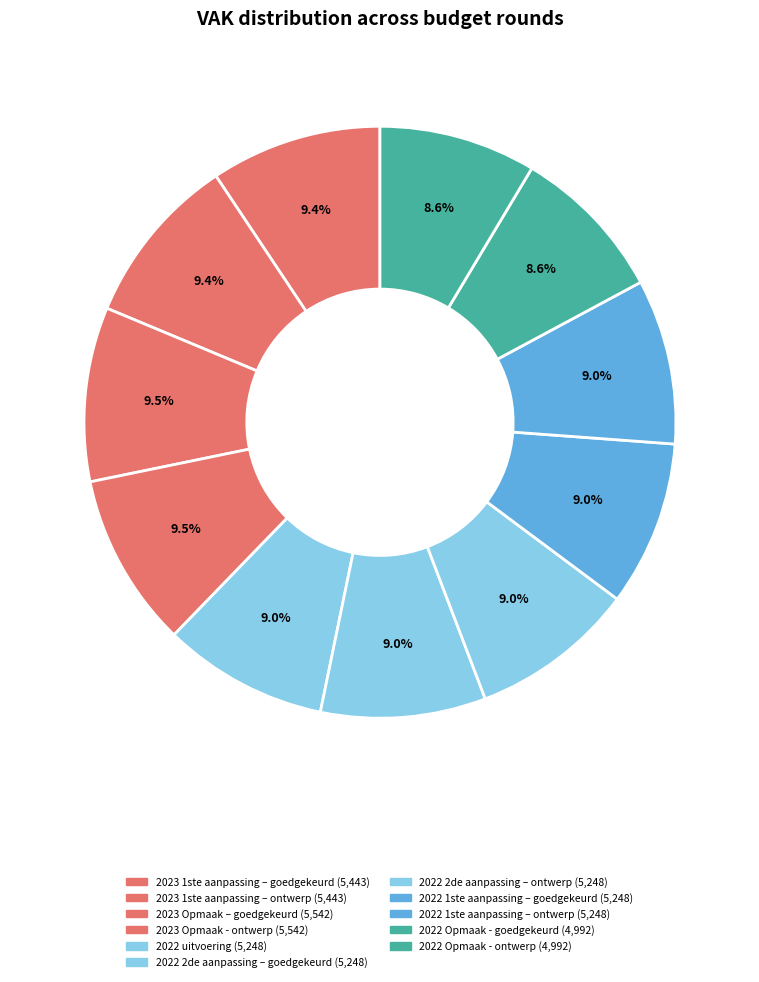

Between 2023 1ste aanpassing – ontwerp and 2022 1ste aanpassing – goedgekeurd, which is larger?

2023 1ste aanpassing – ontwerp